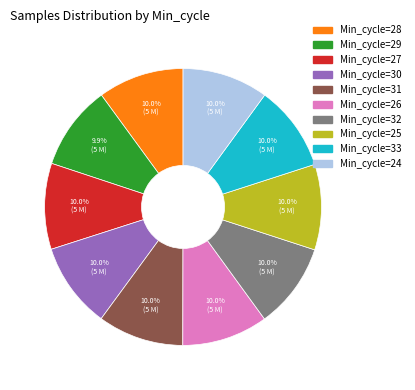

How many slices are in this pie chart?

10